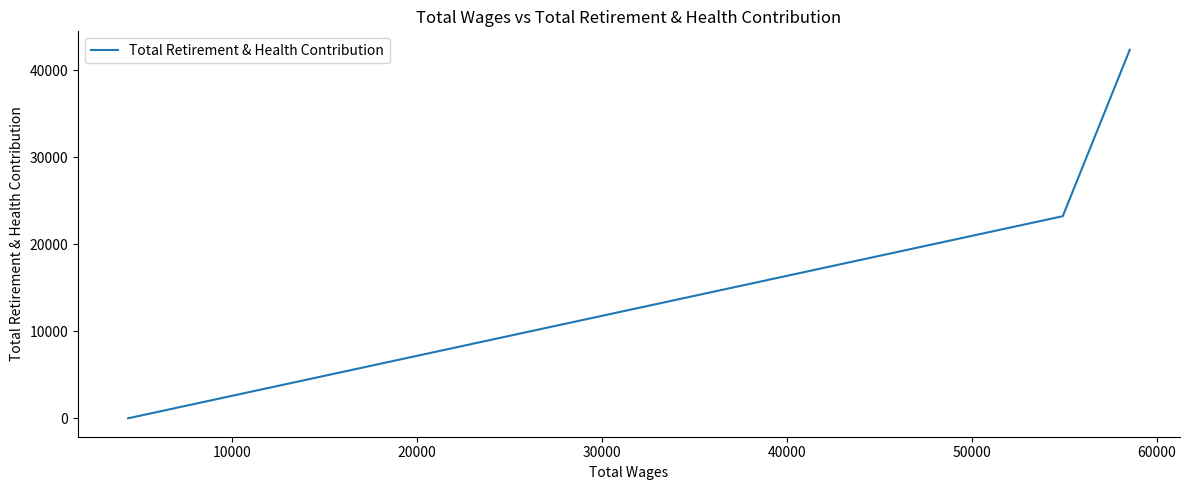

Count the number of categories in the chart.

3